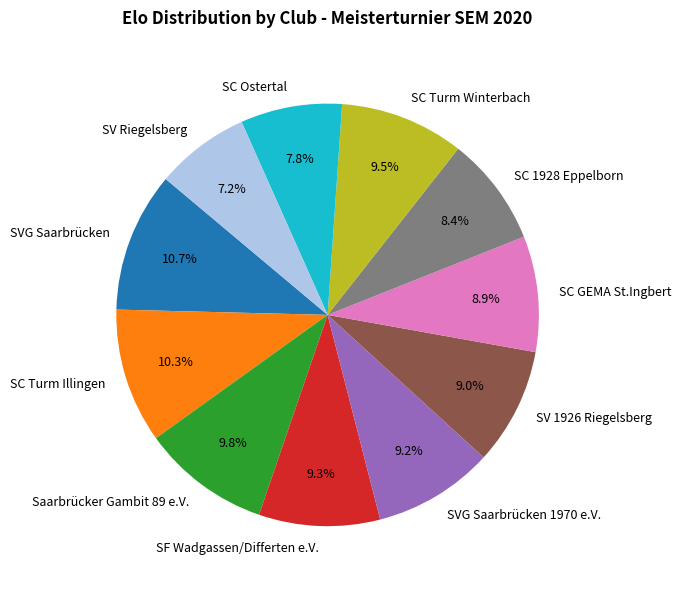

Which has a higher value, SV Riegelsberg or SC Turm Winterbach?

SC Turm Winterbach